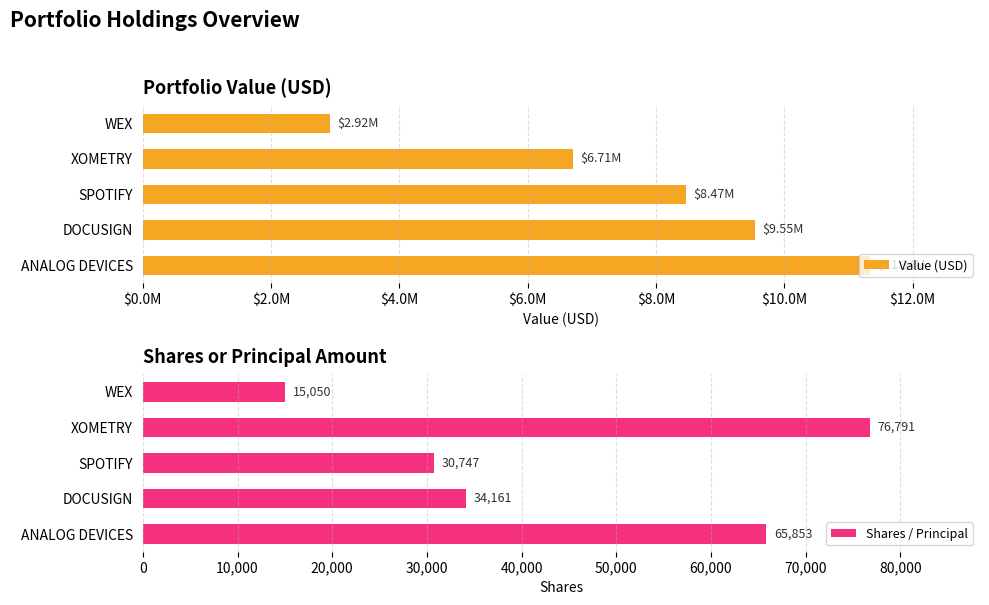

Count the number of data series in this chart.

2